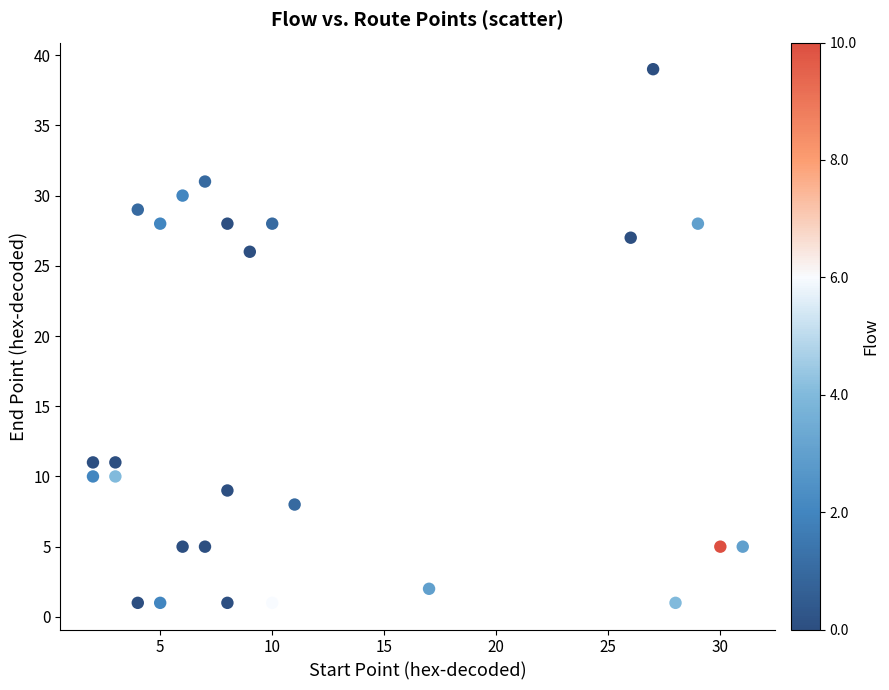

What Y value in the scatter plot is closest to 20?

26